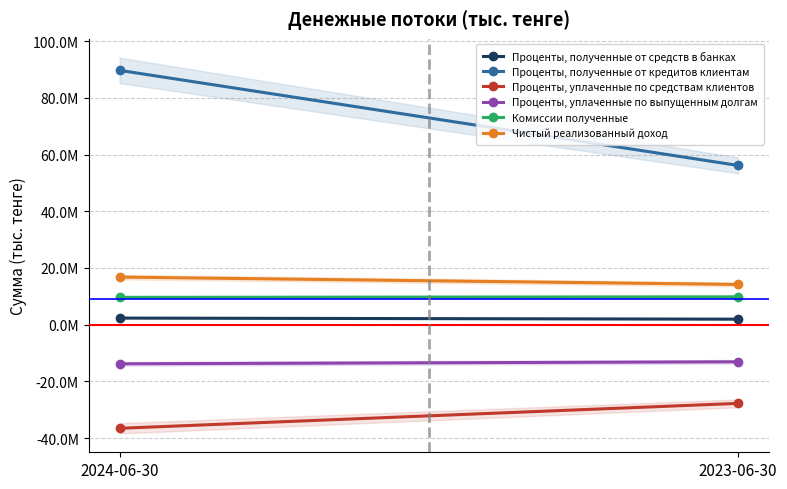

Which series has the largest total across all categories?

Проценты, полученные от кредитов клиентам